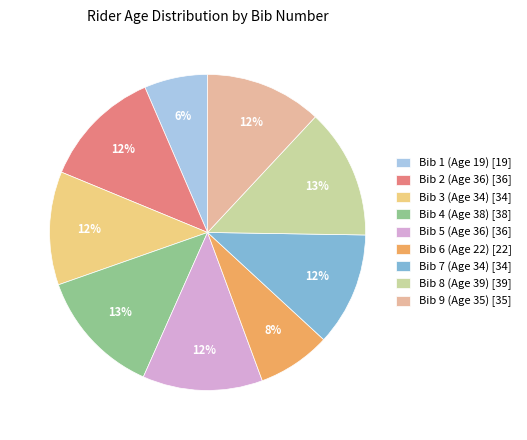

Is the sum of Bib 3 (Age 34) [34] and Bib 5 (Age 36) [36] greater than half?

No